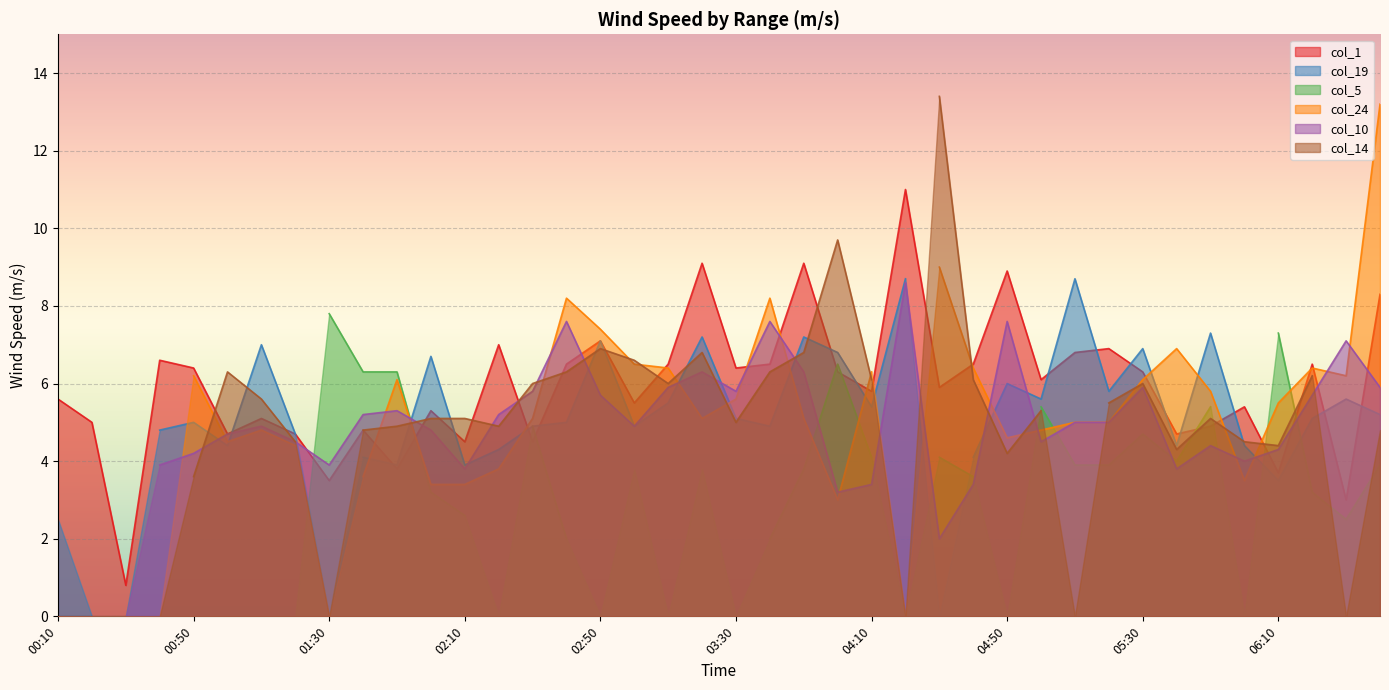

Is the value of col_19 at 05:20 greater than the value of col_14 at 01:40?

Yes